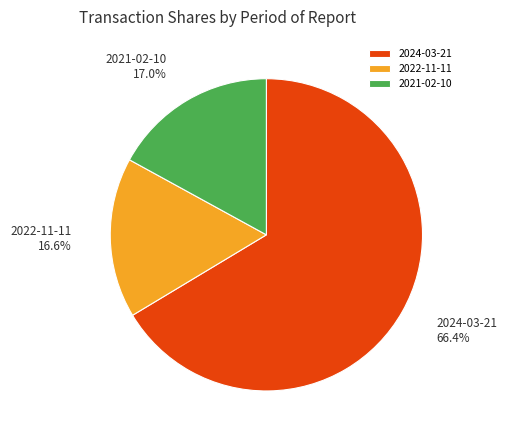

What percentage do 2022-11-11 and 2021-02-10 together represent?

33.6%